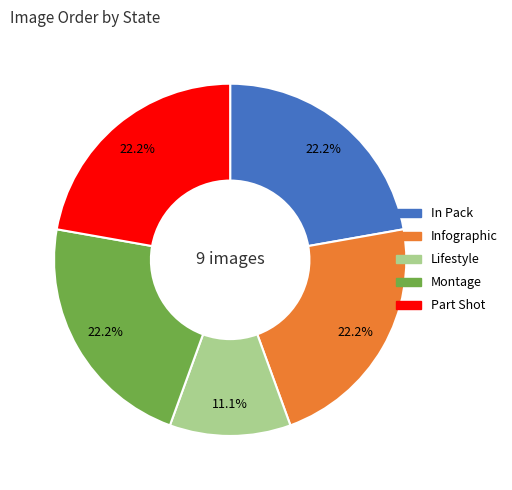

Is there any slice that represents more than half of the pie?

No